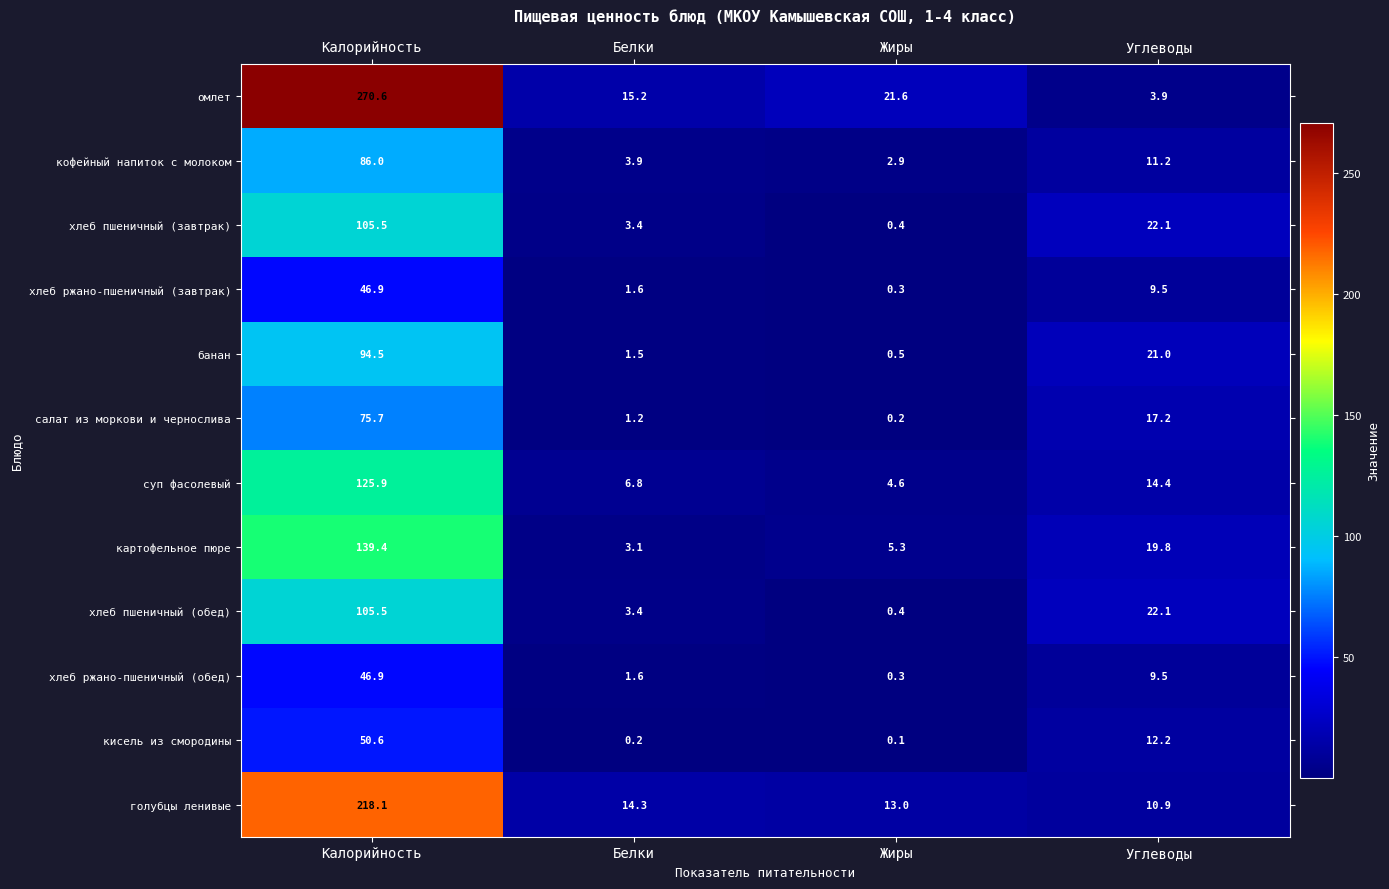

Which series has the widest spread of values?

омлет